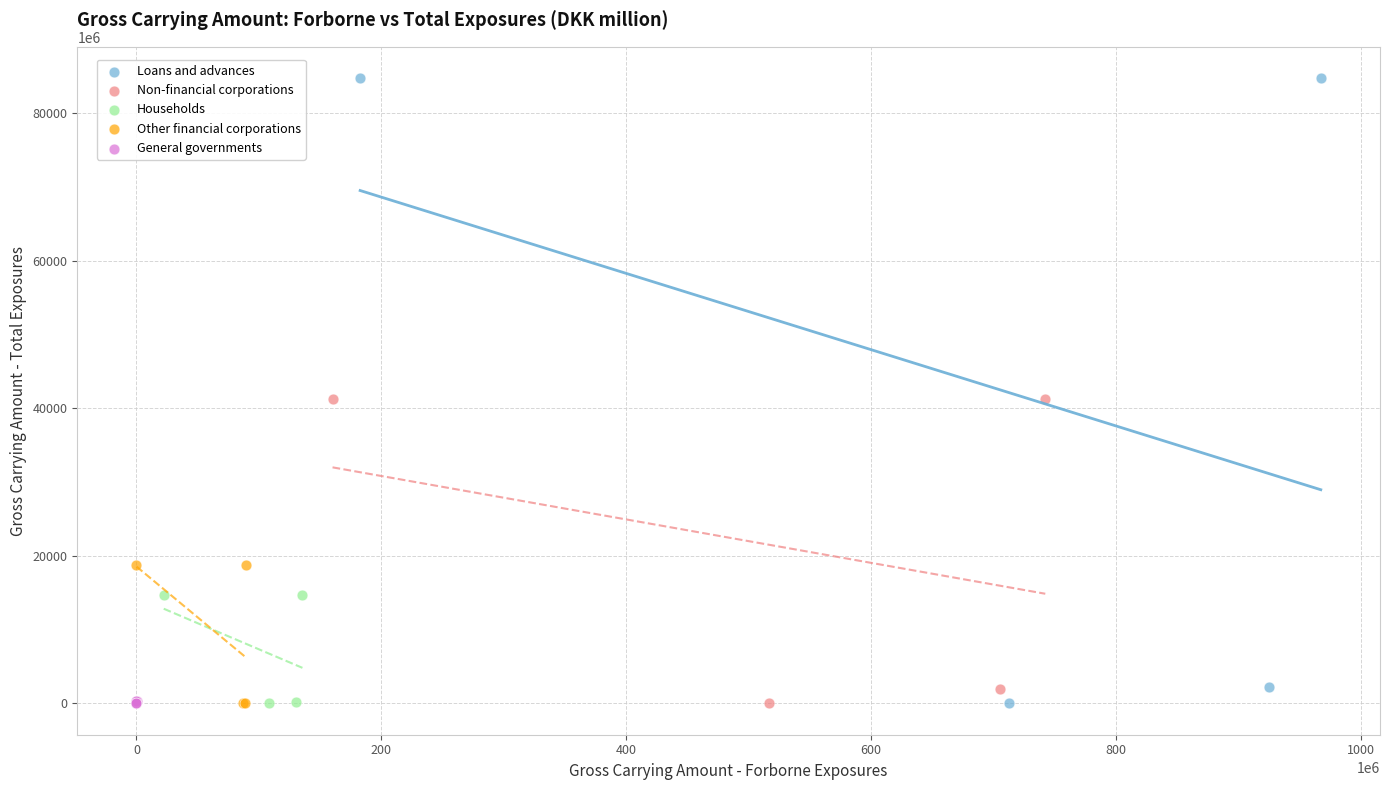

Which series has the largest Y range (max minus min)?

Loans and advances